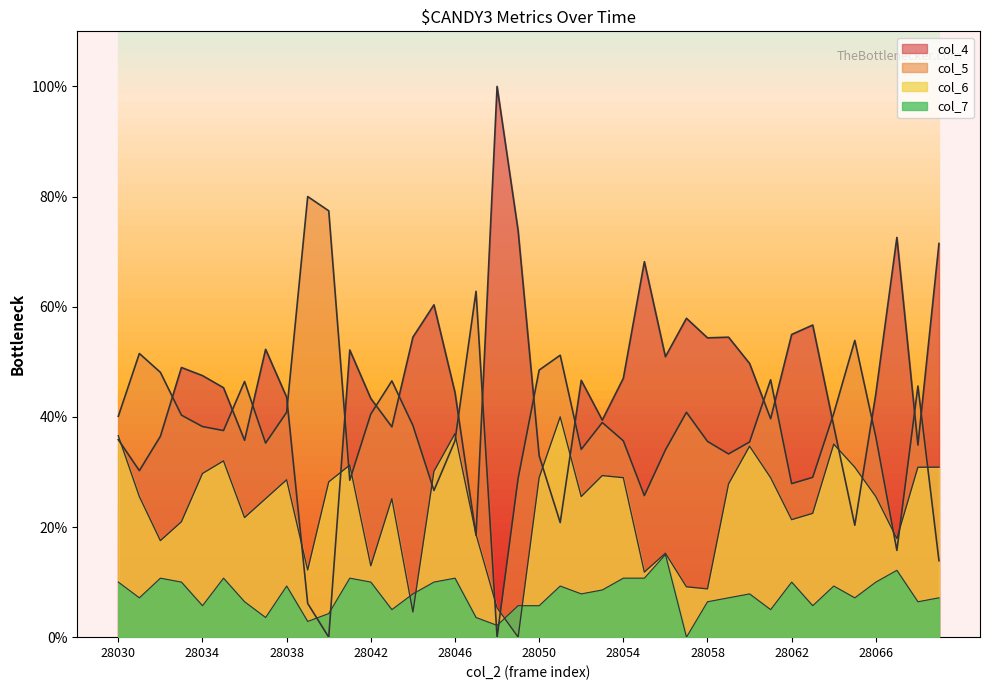

How many data points in col_5 are above 38?

21